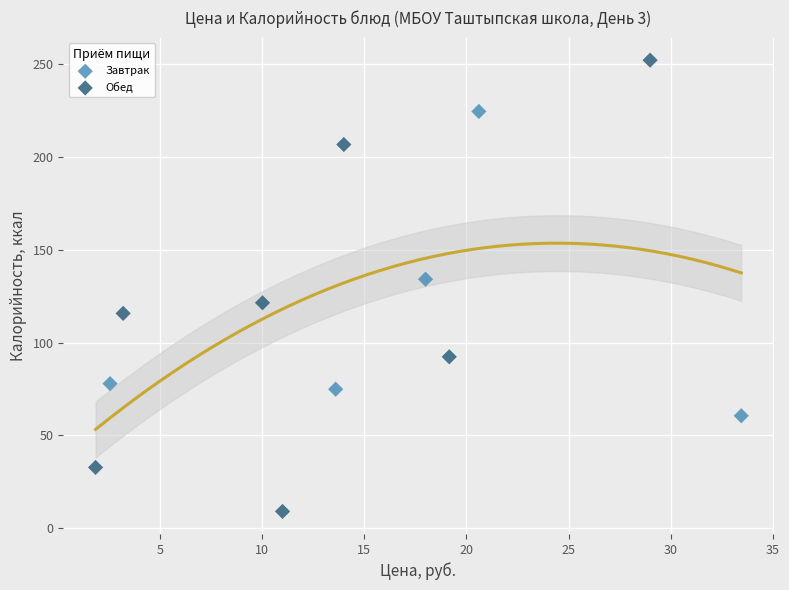

Which series has the largest Y range (max minus min)?

Обед